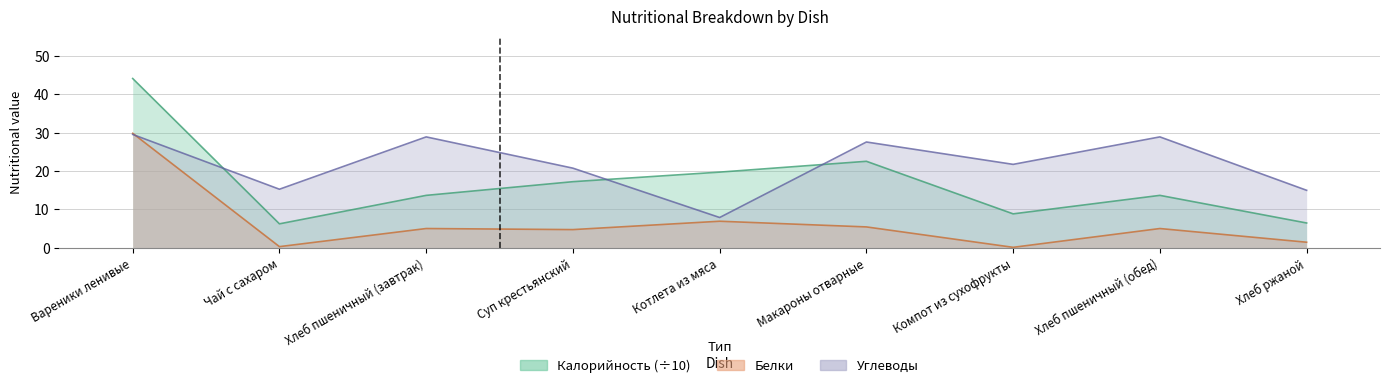

What is the label of the 3rd point from the left?

Хлеб пшеничный (завтрак)